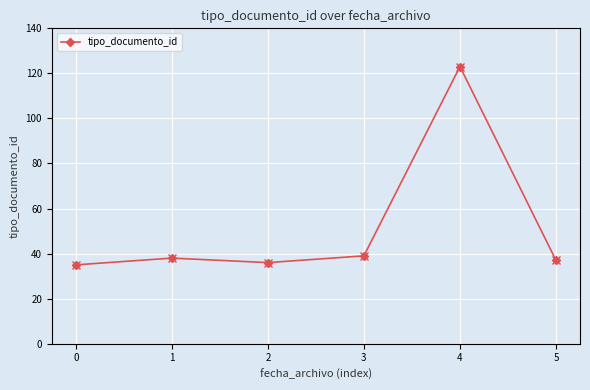

How many data points are less than 38?

3